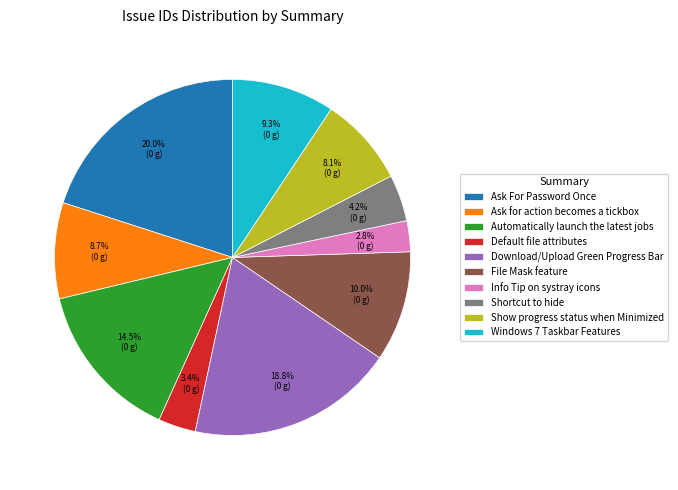

Which has a higher value, Windows 7 Taskbar Features or Ask For Password Once?

Ask For Password Once